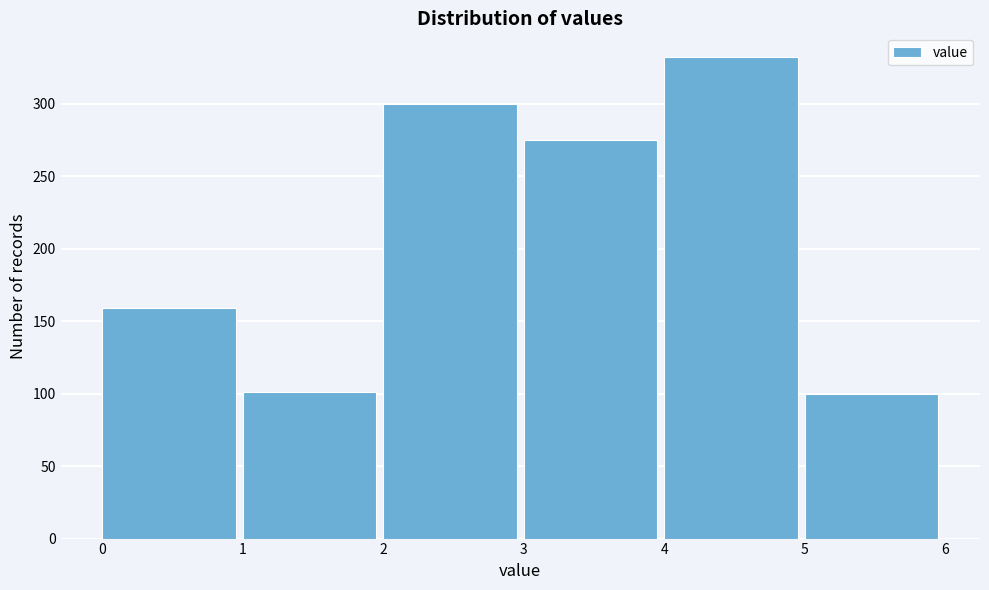

What is the ratio of the value at 1 to the value at 0?

0.6